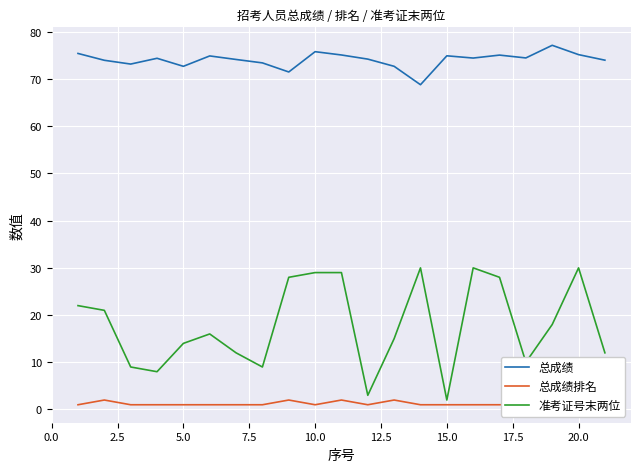

True or false: 准考证号末两位 has a value of 29.0 at 10.0.

True